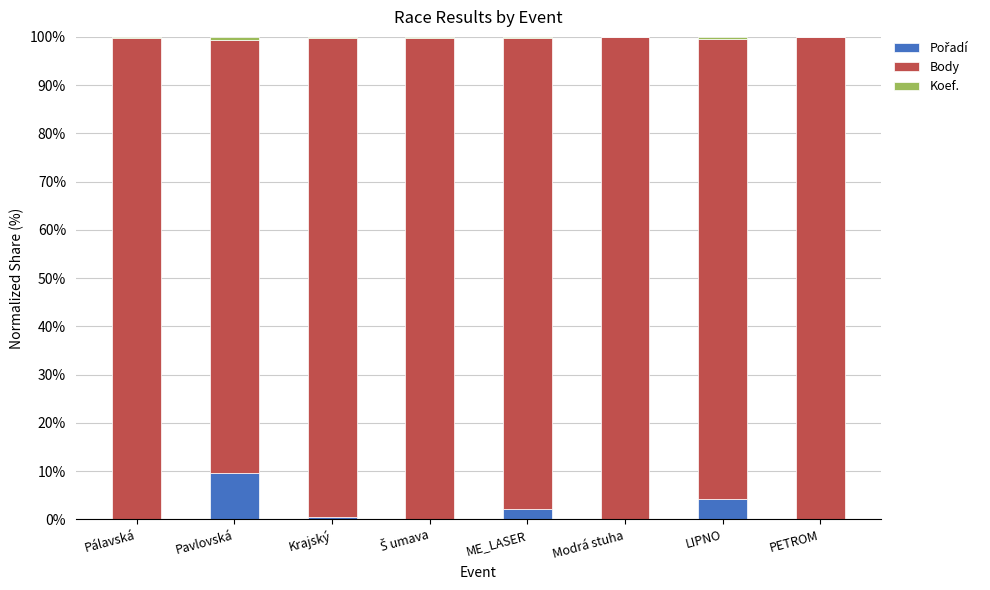

What is the sum of the Pořadí values at Pálavská and Š umava?

0.3